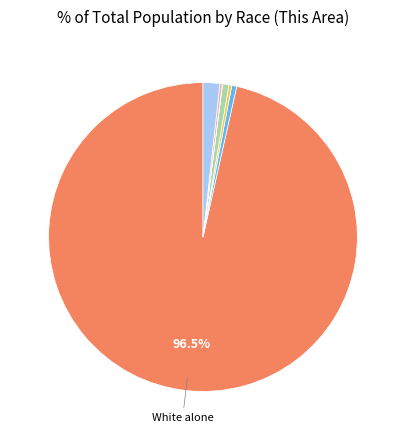

To the nearest percent, what is the average slice percentage?

14%